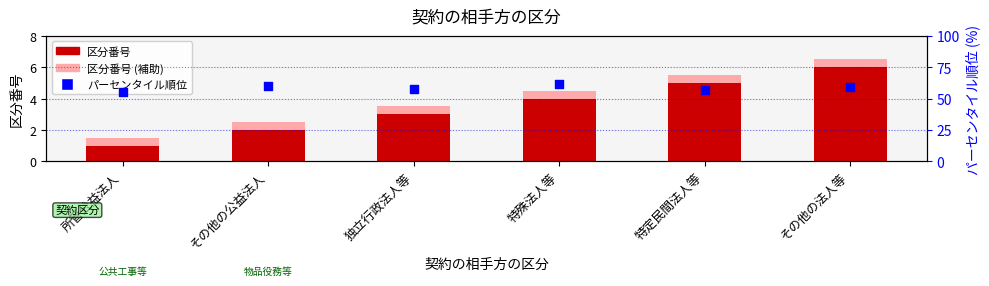

Which series reaches the maximum Y coordinate?

パーセンタイル順位